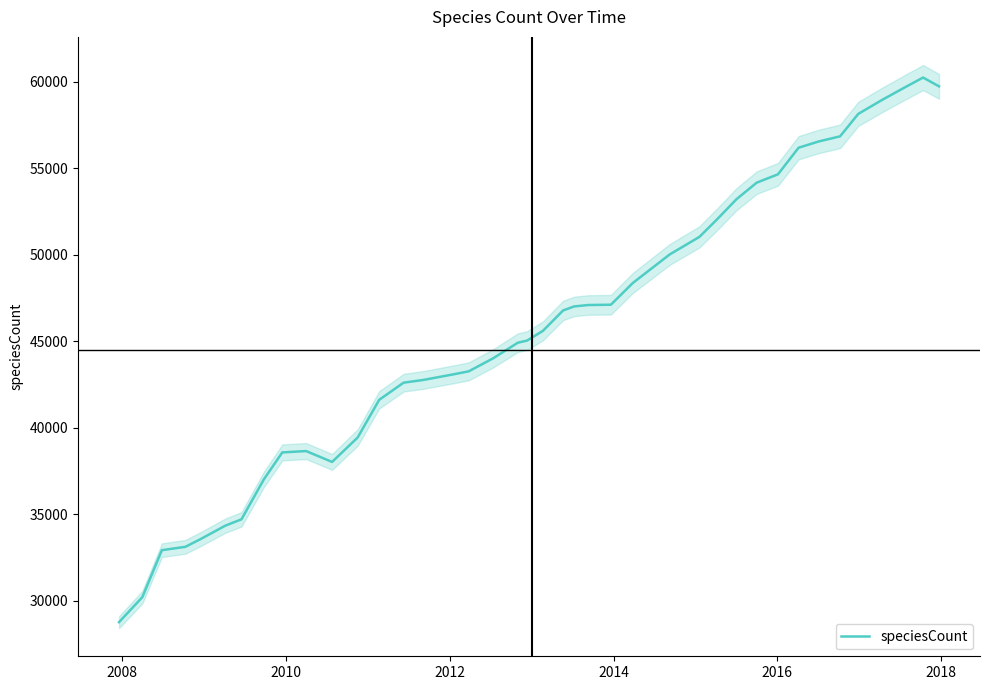

How many points are higher than both their immediate neighbors (excluding endpoints)?

2